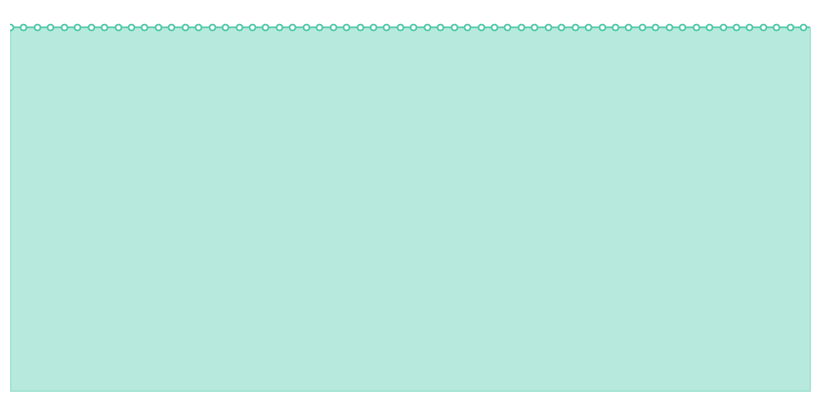

Is this an area chart (filled region under the line)?

Yes